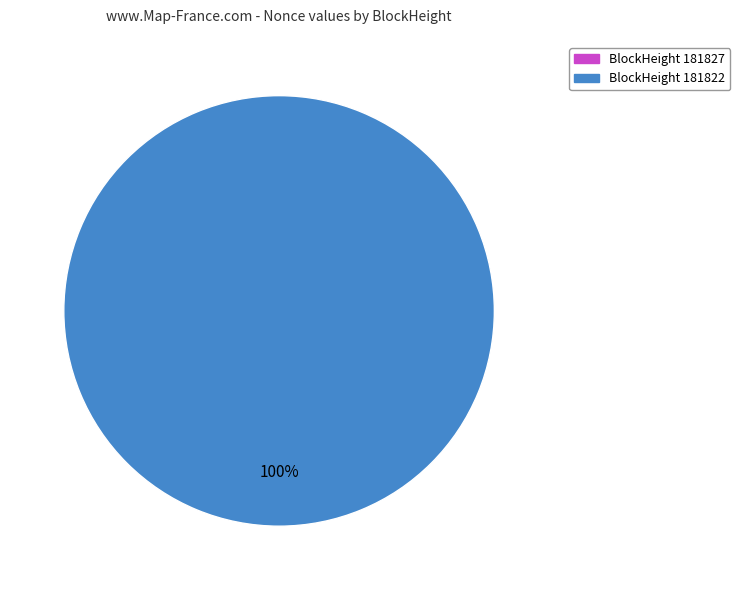

To the nearest percent, what is the combined percentage of 181827 and 181822?

100%